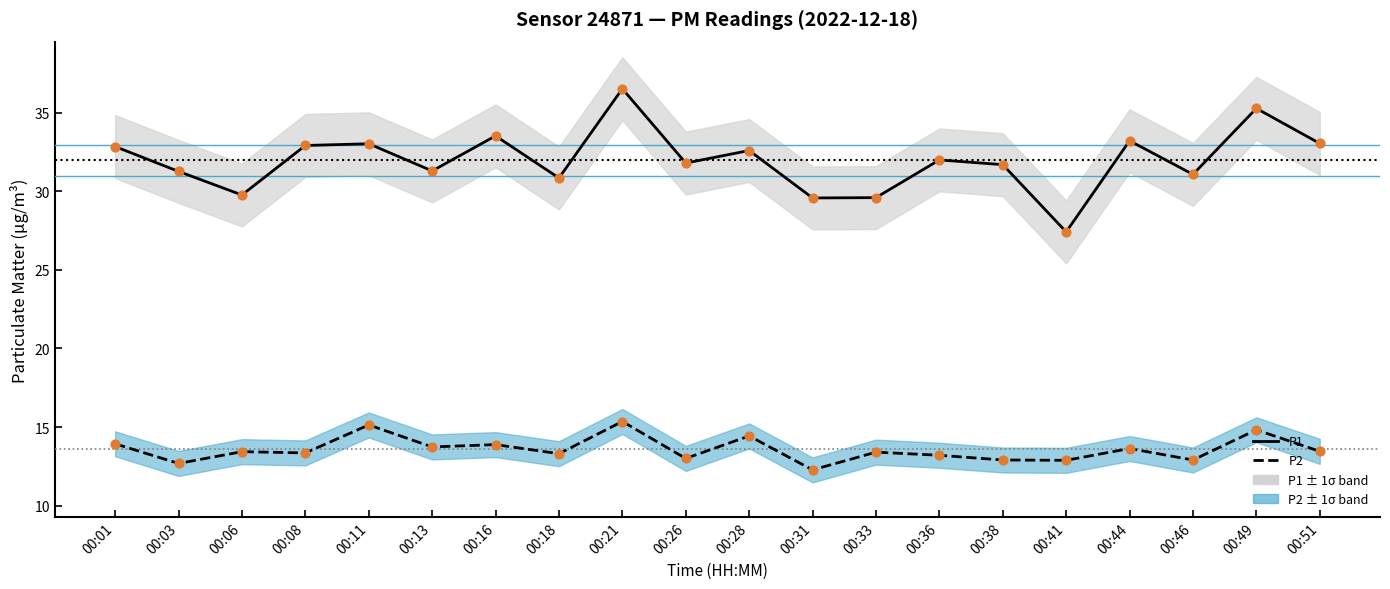

What are all the series names shown in the legend?

P1, P2